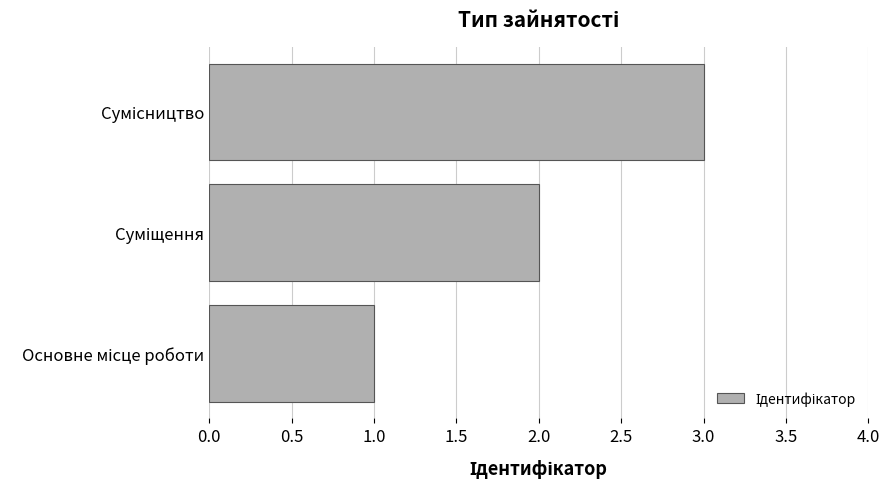

What is the sum of all values?

6